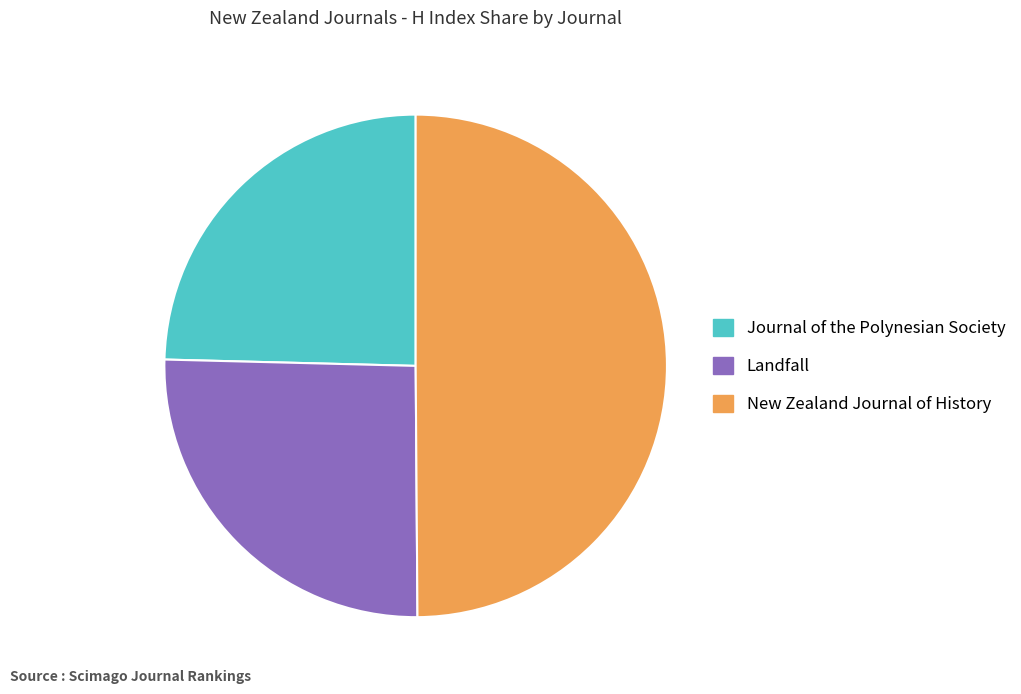

Is the sum of Landfall and New Zealand Journal of History greater than half?

Yes